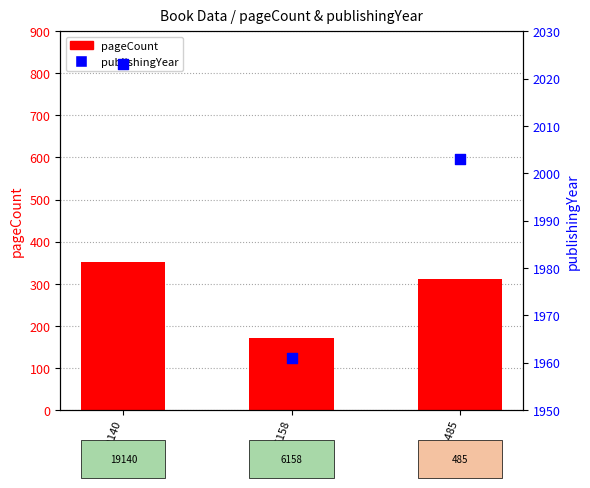

What is the total value across all series at ID: 6158?

2133